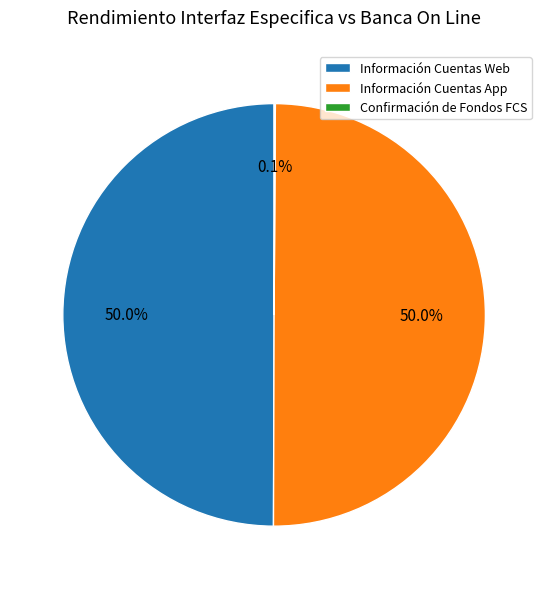

Approximately how many times larger is the value at Información Cuentas Web compared to Información Cuentas App?

1.0